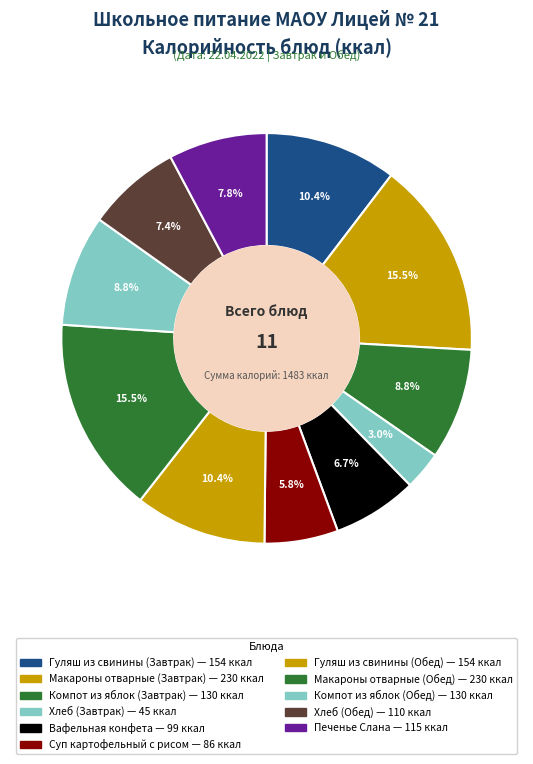

Is it true that Суп картофельный с рисом is 6% of the pie?

True